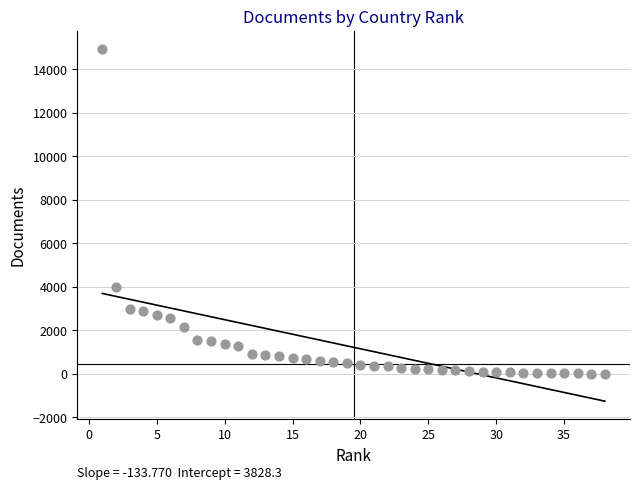

What Y value in the scatter plot is closest to 7479?

3976